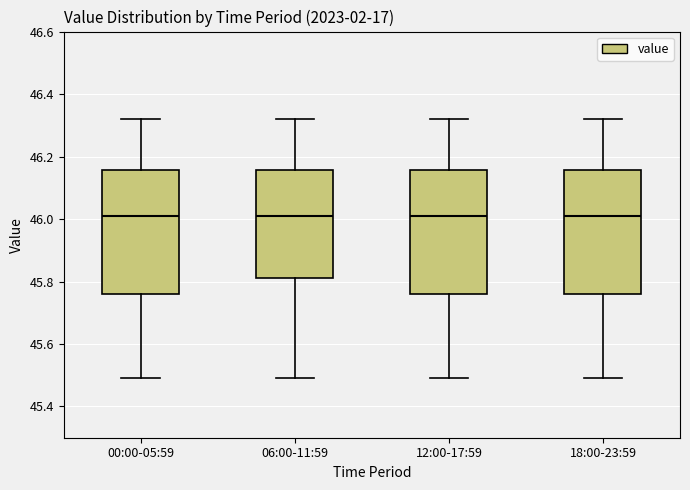

Reading left to right, transcribe this box plot: for each box, give where its median line is, the range the box spans, and where its two whiskers end, as read against the y-axis. The values are not printed on the chart, so give them approximately, as read against the axis.

00:00-05:59: median 46.02, box 45.76 to 46.16, whiskers 45.50 to 46.32
06:00-11:59: median 46.02, box 45.82 to 46.16, whiskers 45.50 to 46.32
12:00-17:59: median 46.02, box 45.76 to 46.16, whiskers 45.50 to 46.32
18:00-23:59: median 46.02, box 45.76 to 46.16, whiskers 45.50 to 46.32